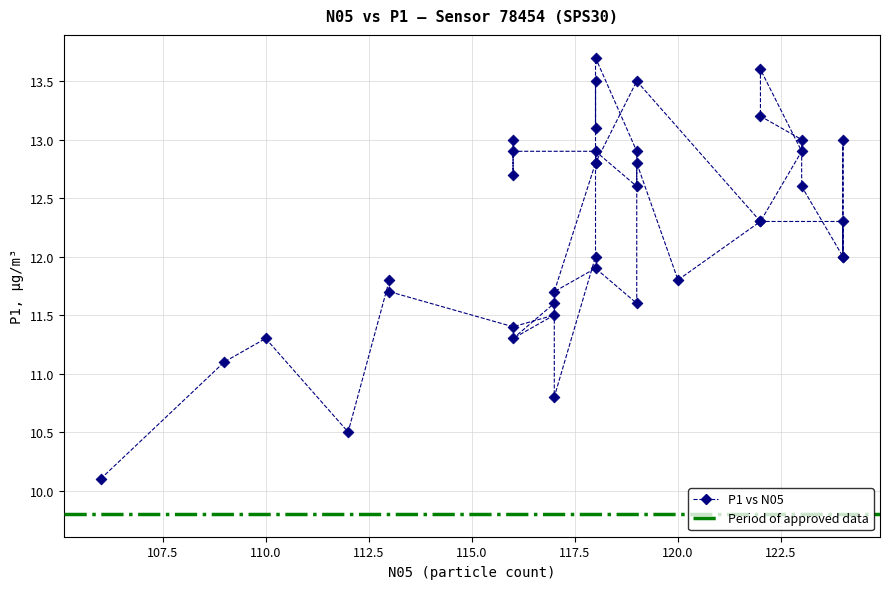

What Y value in the scatter plot is closest to 11?

11.1